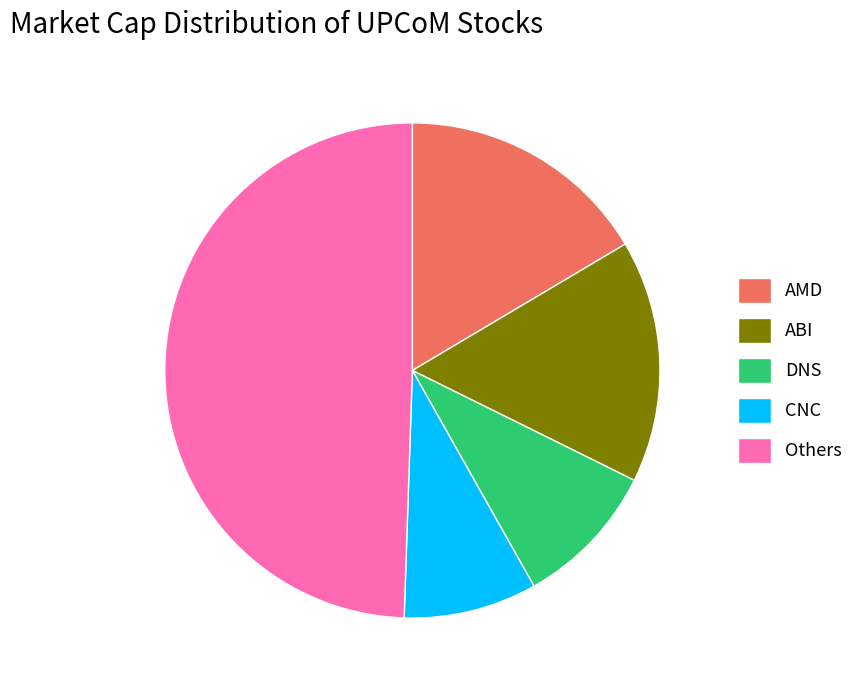

Between CNC and Others, which is larger?

Others